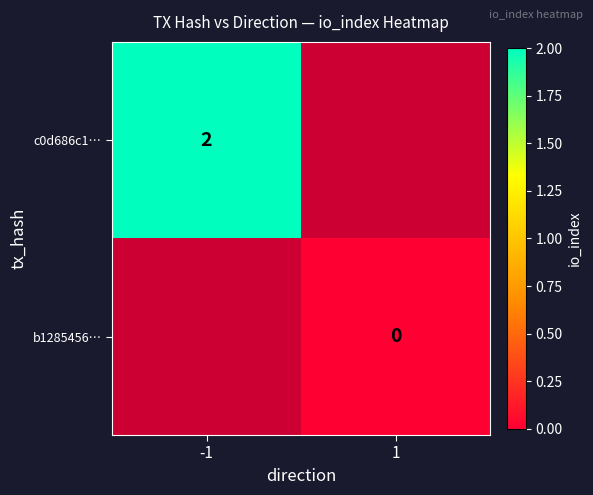

How many series are shown in this chart?

2